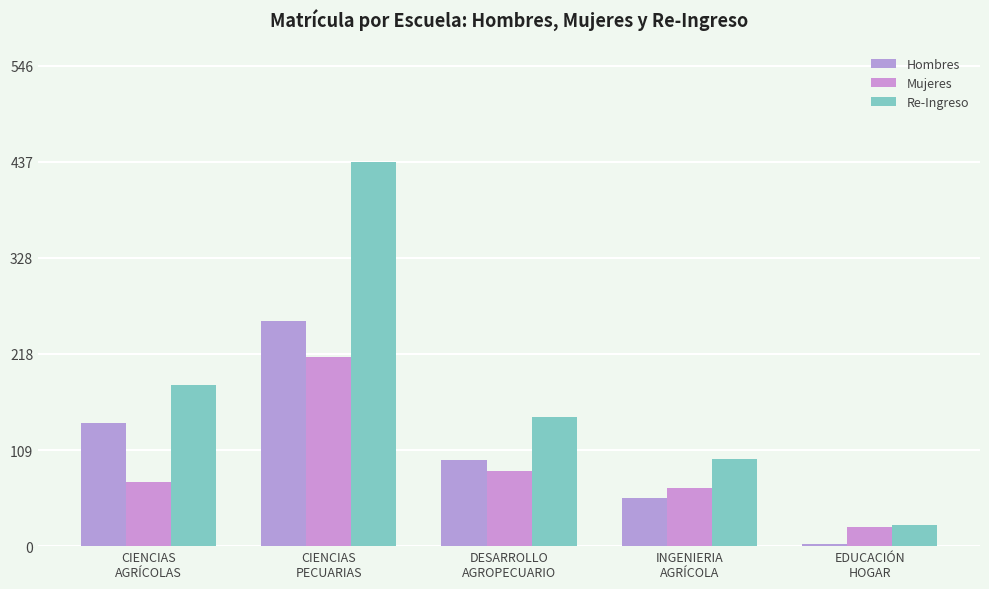

At INGENIERIA
AGRÍCOLA, list the series in order from smallest to largest.

Hombres, Mujeres, Re-Ingreso